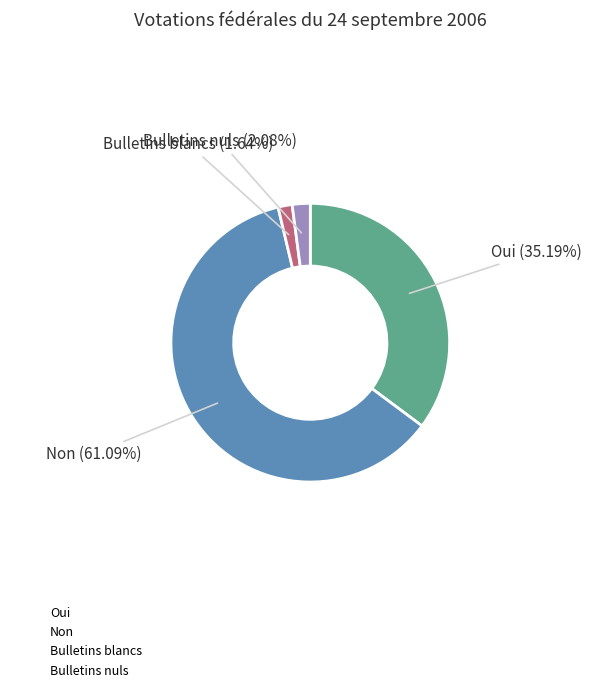

To the nearest percent, what is the average slice percentage?

25%